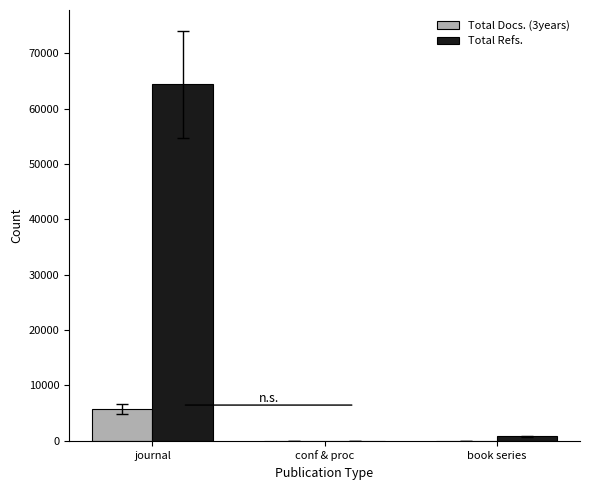

What are all the series names shown in the legend?

Total Docs. (3years), Total Refs.